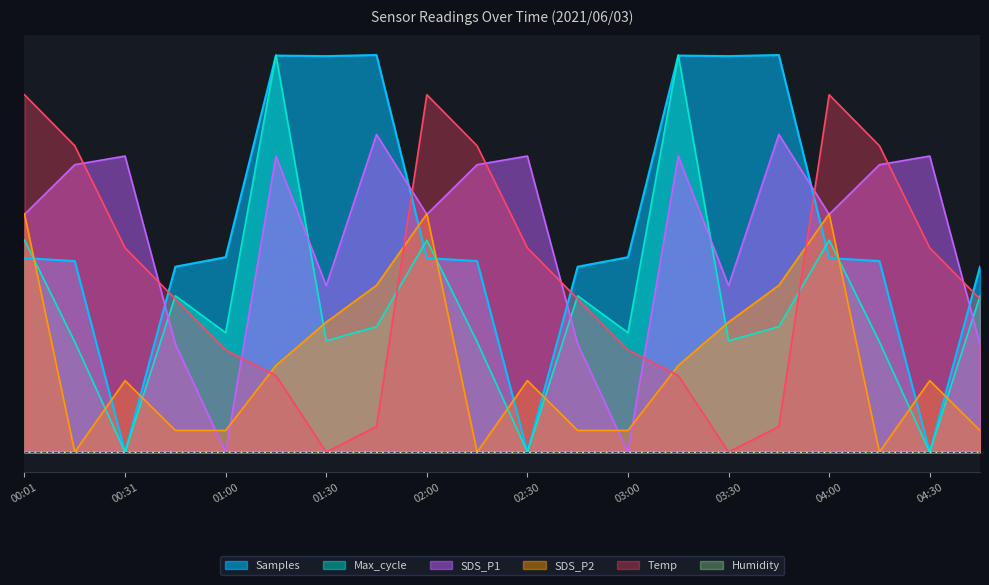

What is the label of the 2nd point from the right?

04:30